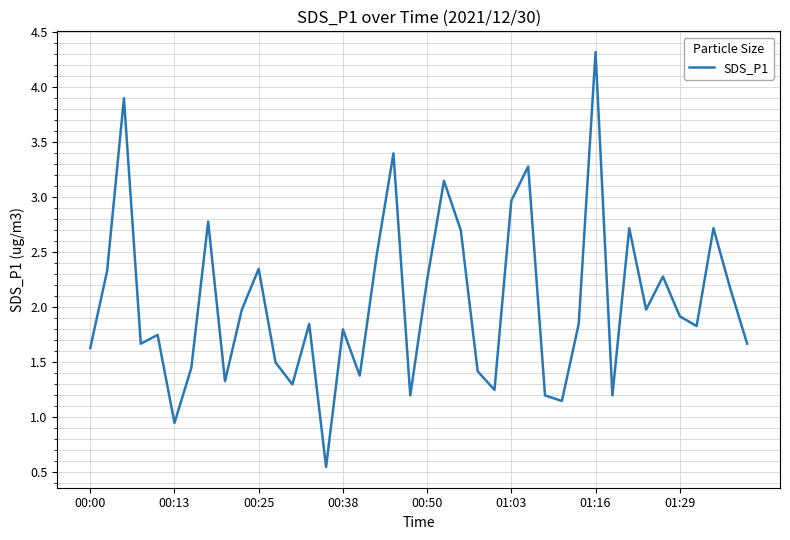

How many series are shown in this chart?

1